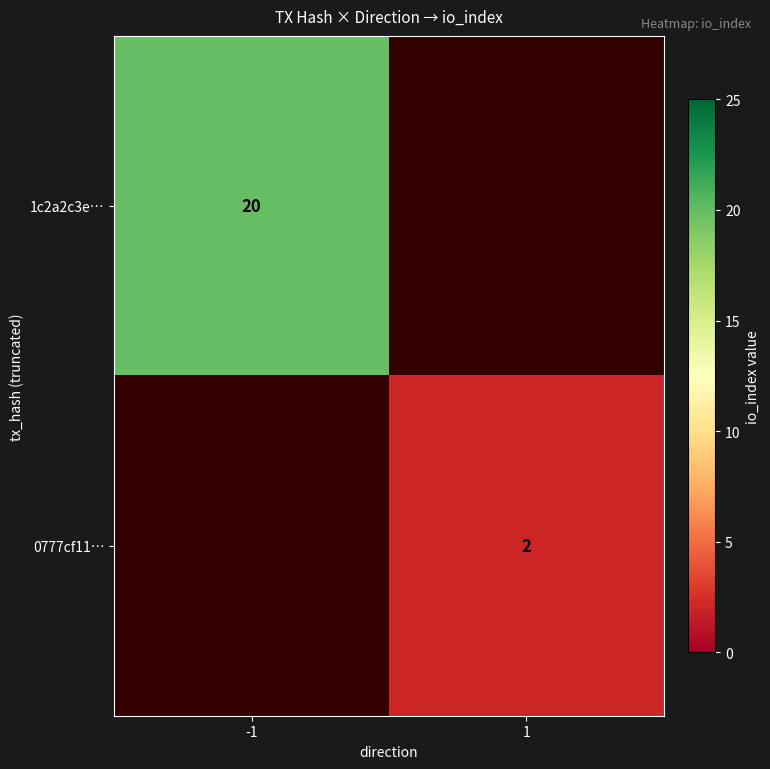

True or false: 0777cf11… has a value of 2 at 1.

True